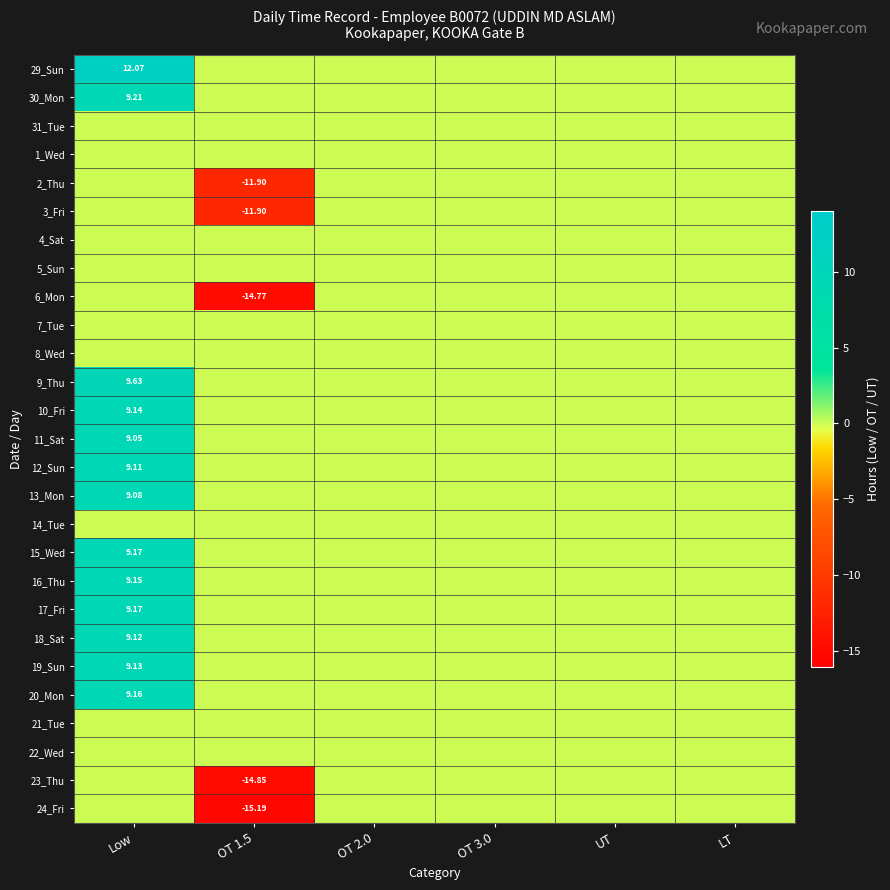

List the labels in order of 30_Mon value, smallest first.

OT 1.5, OT 2.0, OT 3.0, UT, LT, Low